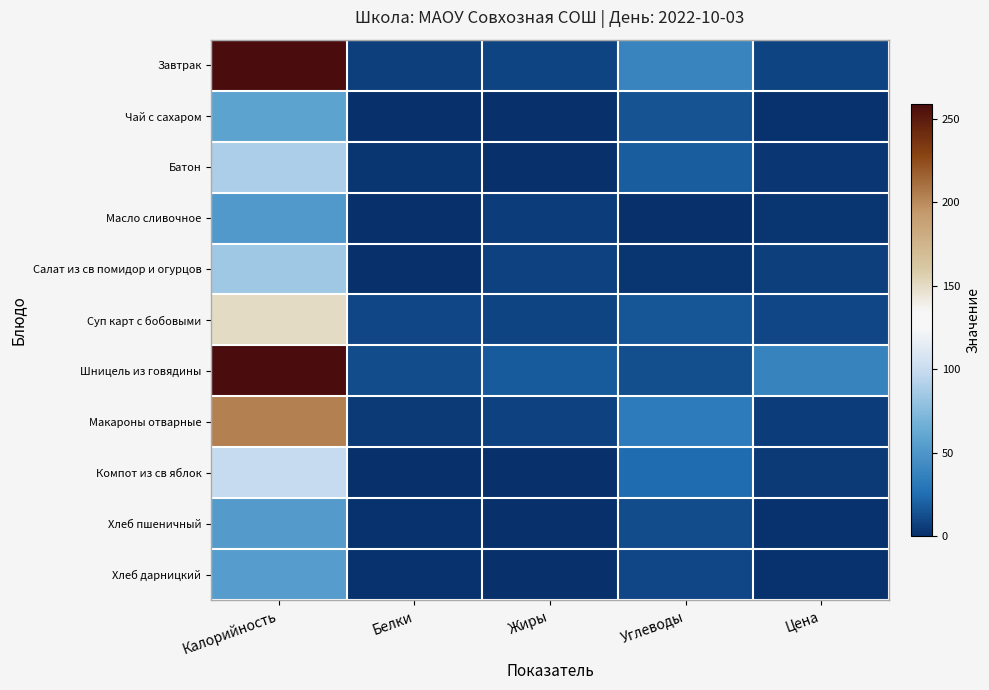

Between Калорийность and Углеводы, which is larger?

Калорийность